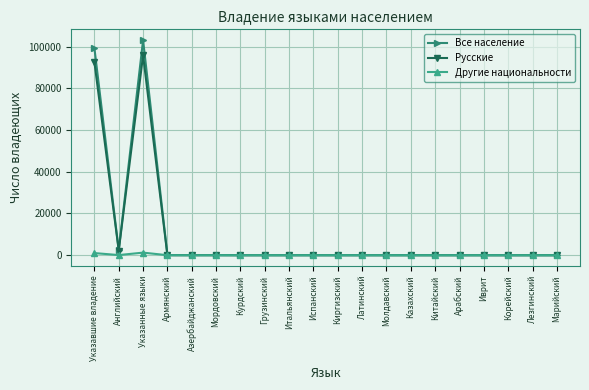

At which category is the sum across all series the highest?

Указанные языки